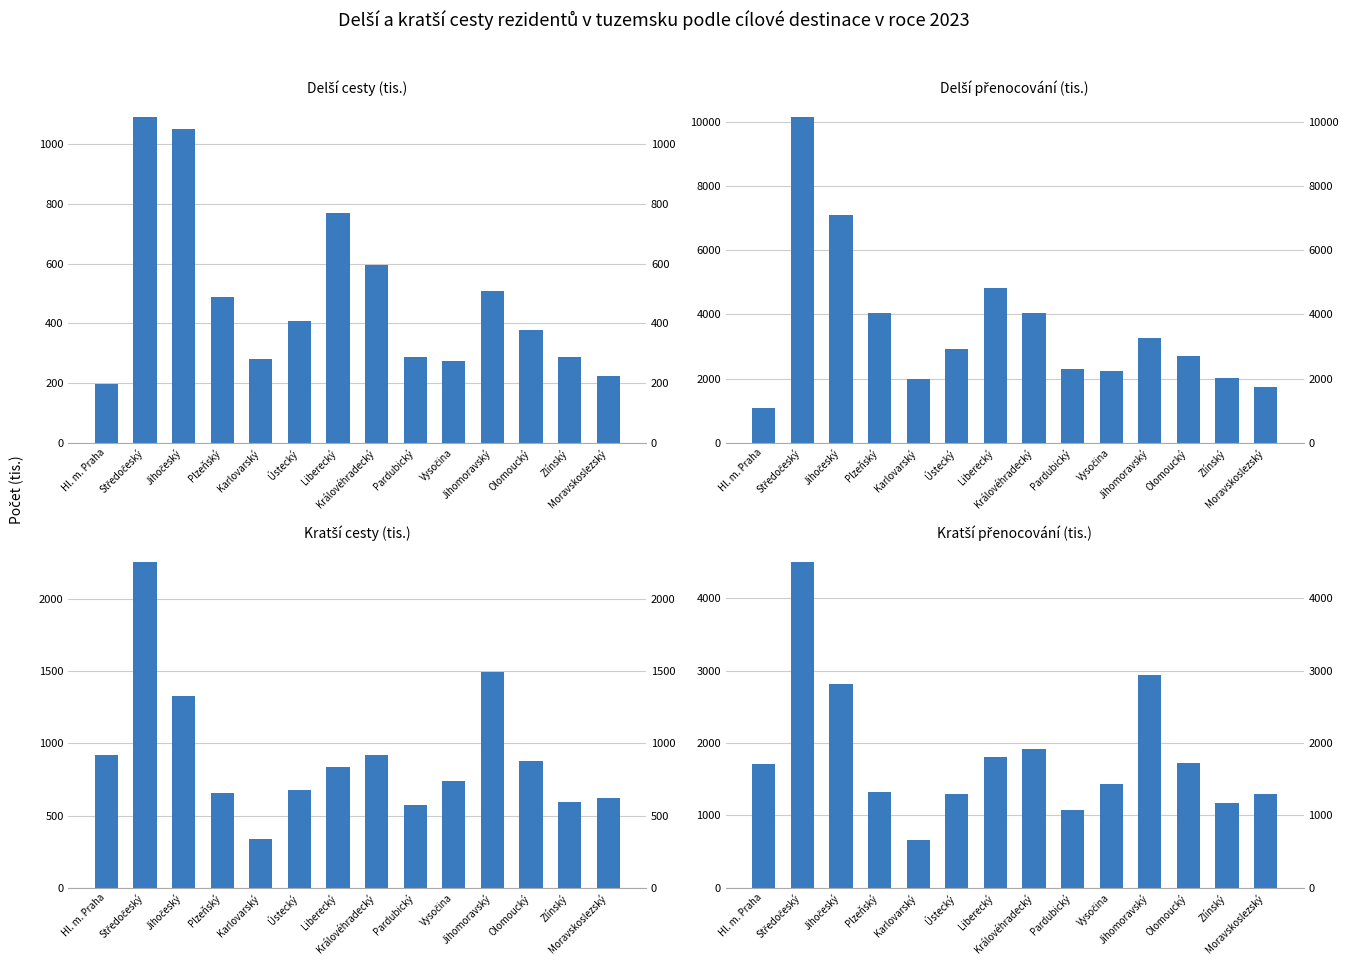

Which has a higher value, Vysočina or Plzeňský?

Plzeňský